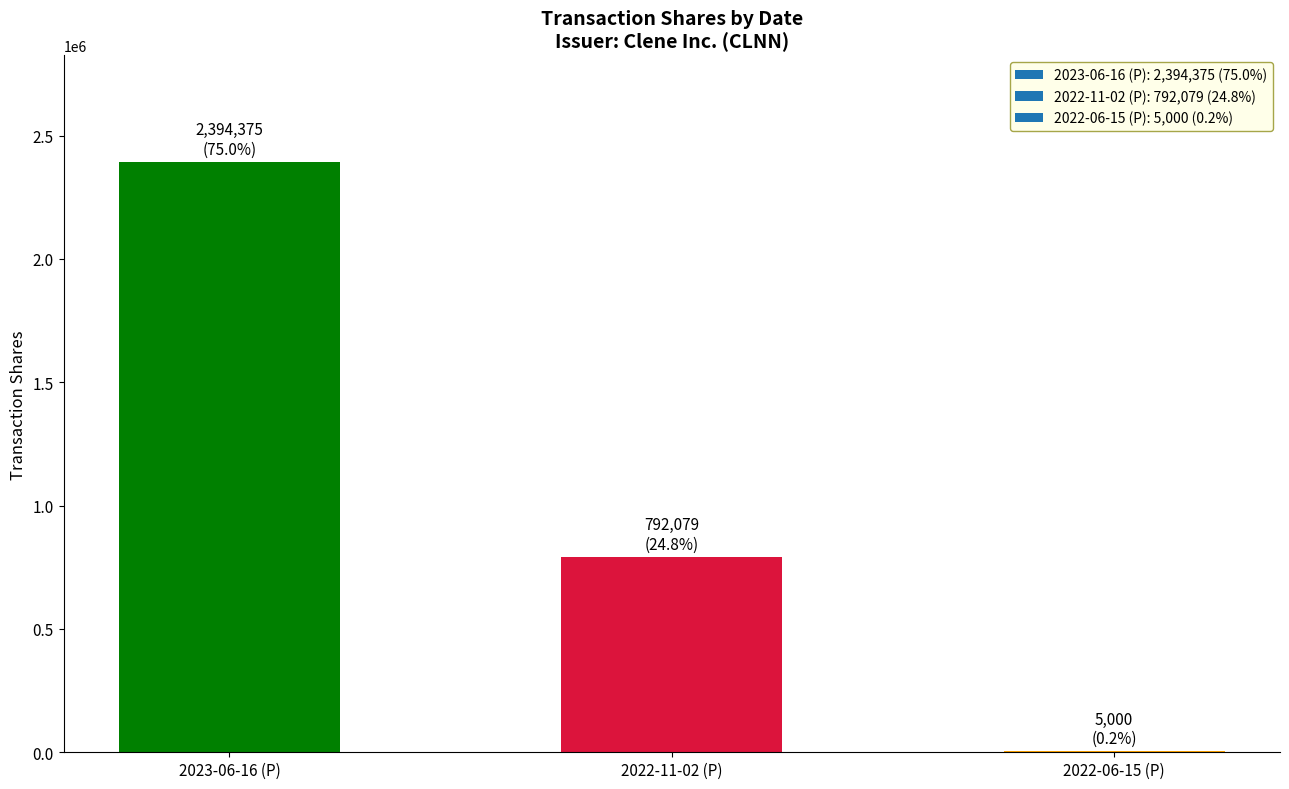

Where is the data nearest to the value 1199687?

2022-11-02 (P)